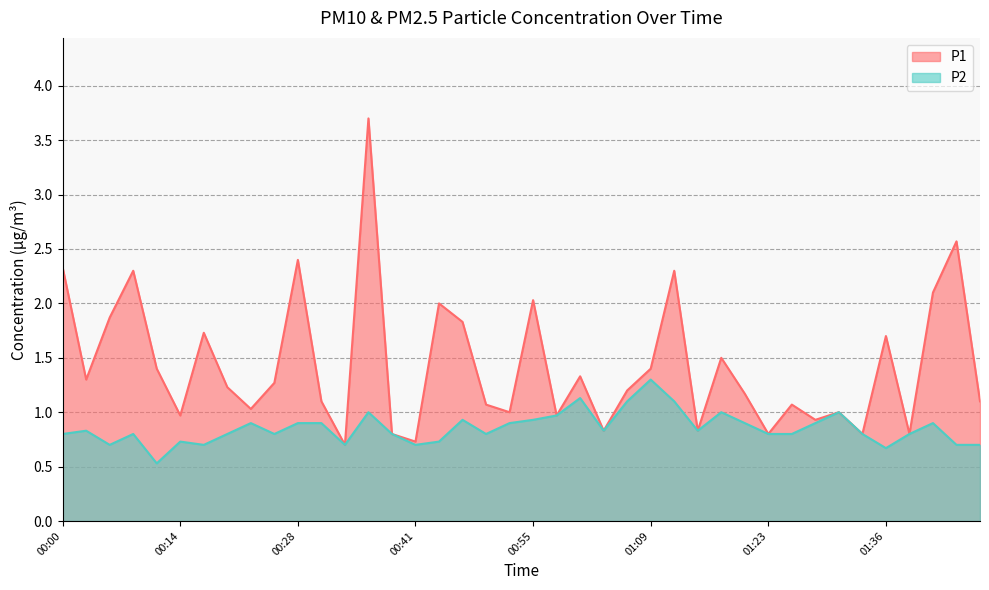

What is the sum of all P1 values?

57.2